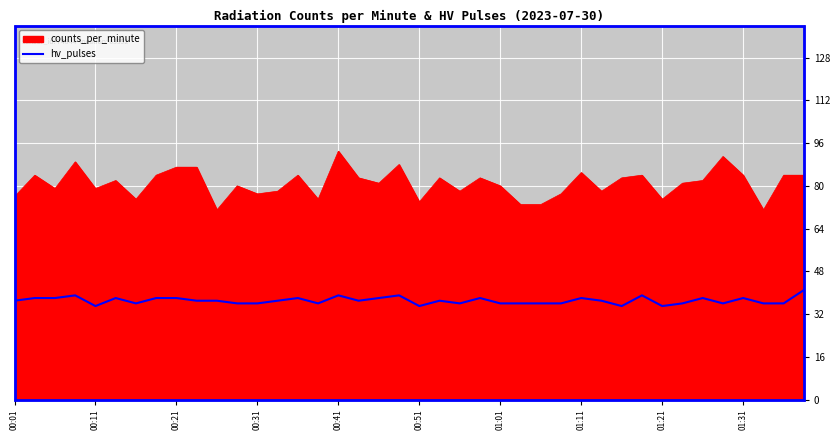

List the series in order of their overall mean, lowest first.

hv_pulses, counts_per_minute